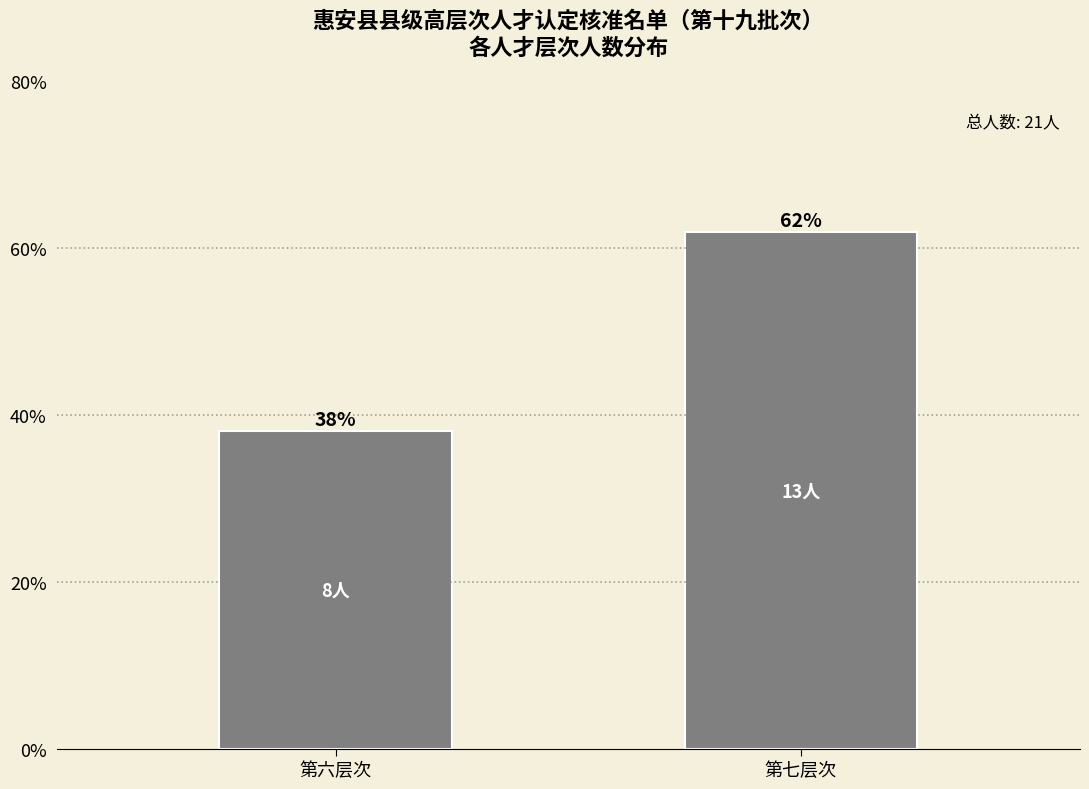

At which label does the data first exceed 61?

第七层次